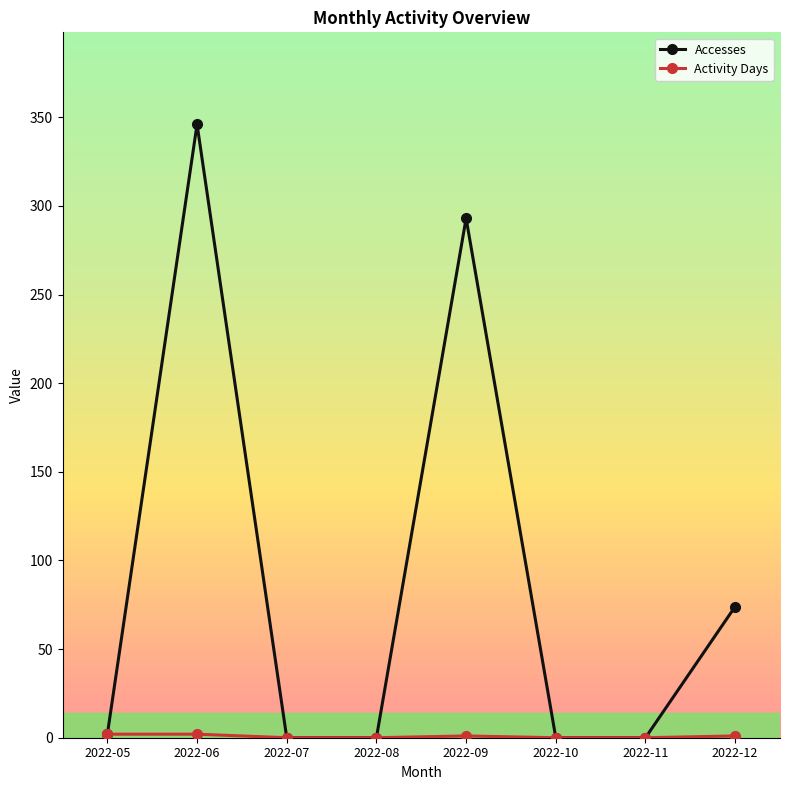

Read the Accesses value at 2022-05.

2